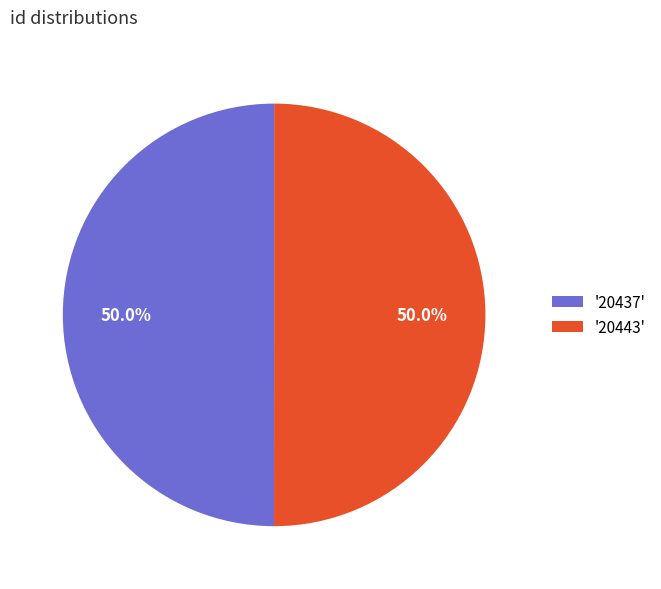

Do '20437' and '20443' together represent more than half of the pie?

Yes